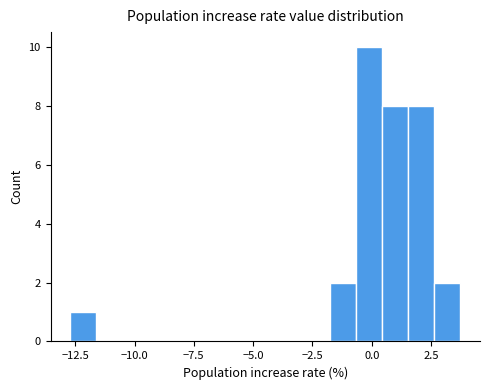

Read against the x-axis, roughly where is the centre of the tallest bar?

0.0